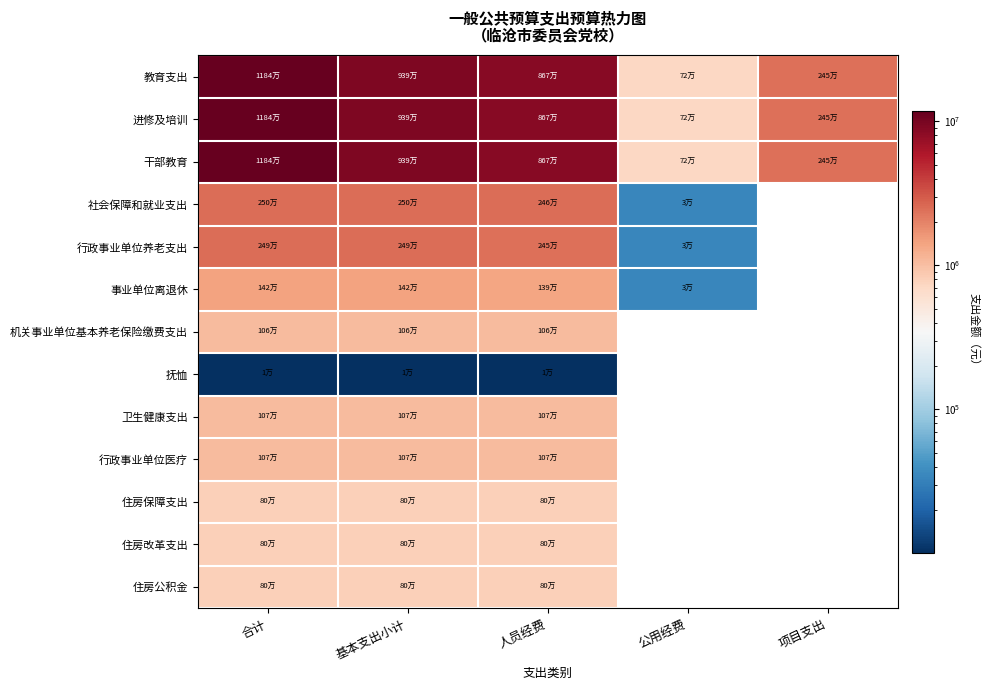

Is the value of 住房改革支出 at 项目支出 greater than the value of 社会保障和就业支出 at 公用经费?

No